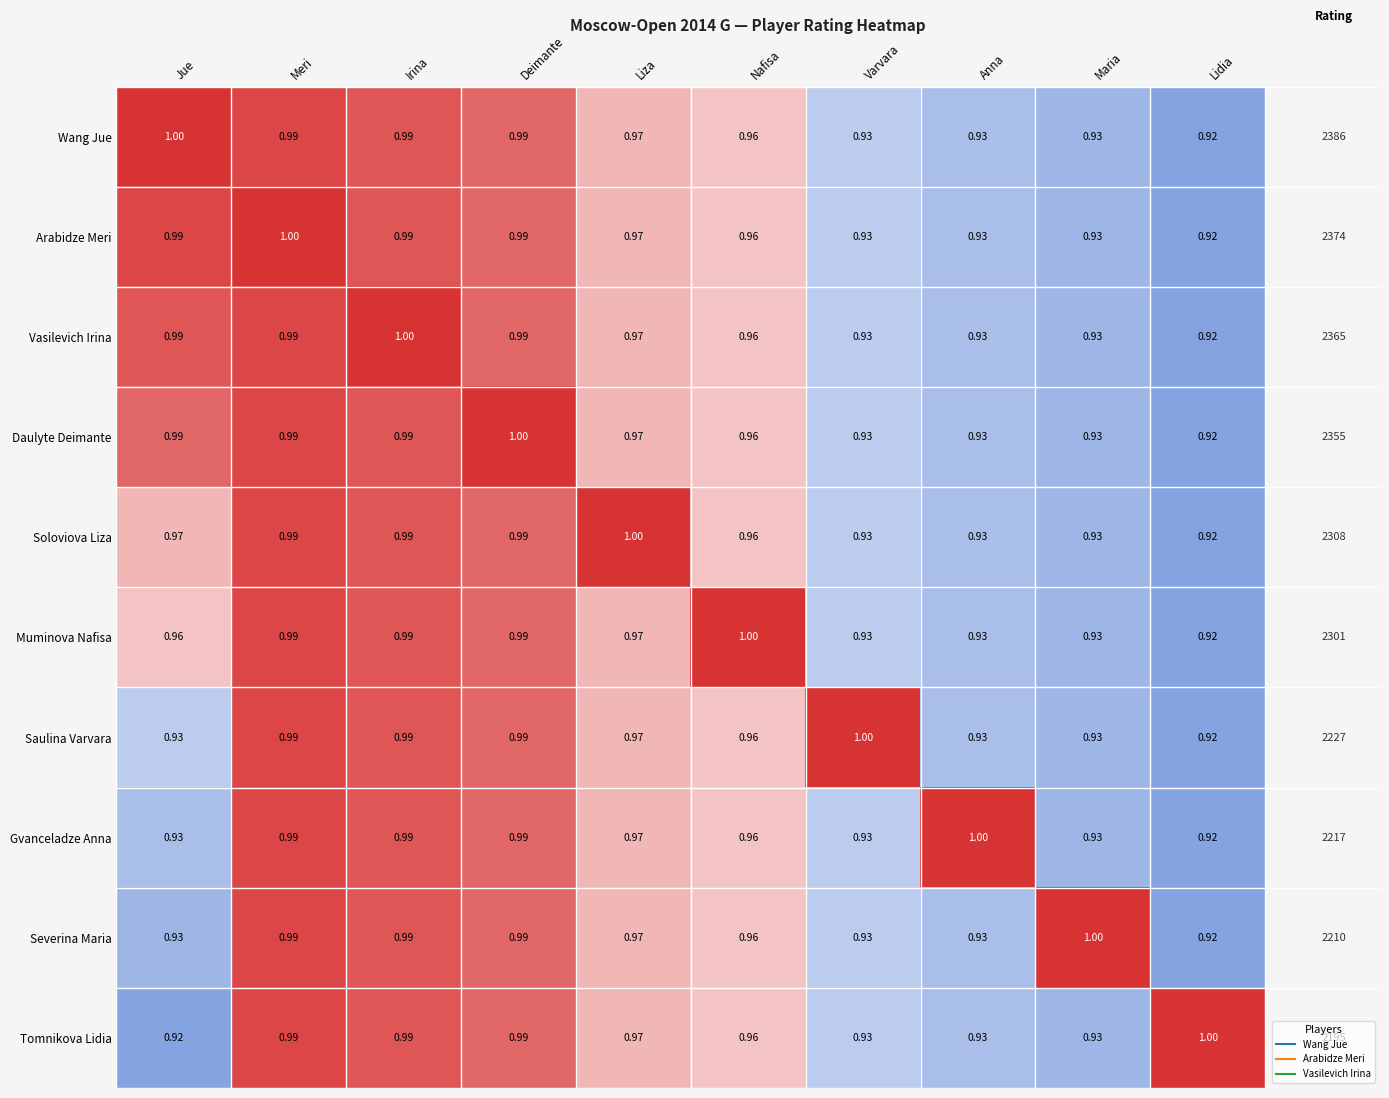

Is the value of Daulyte Deimante at Meri greater than the value of Tomnikova Lidia at Liza?

Yes